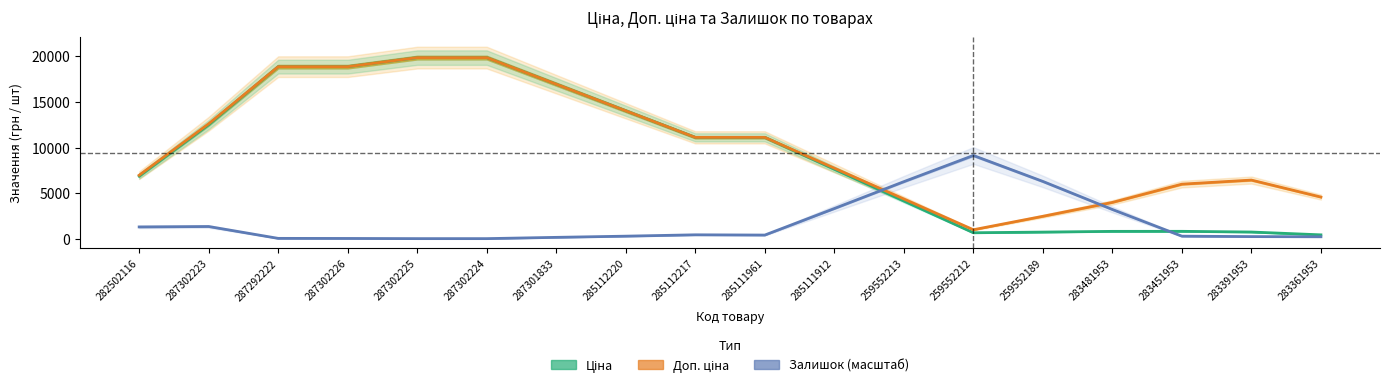

Is the value of Доп. ціна at 285112217 greater than the value of Ціна at 283361953?

Yes